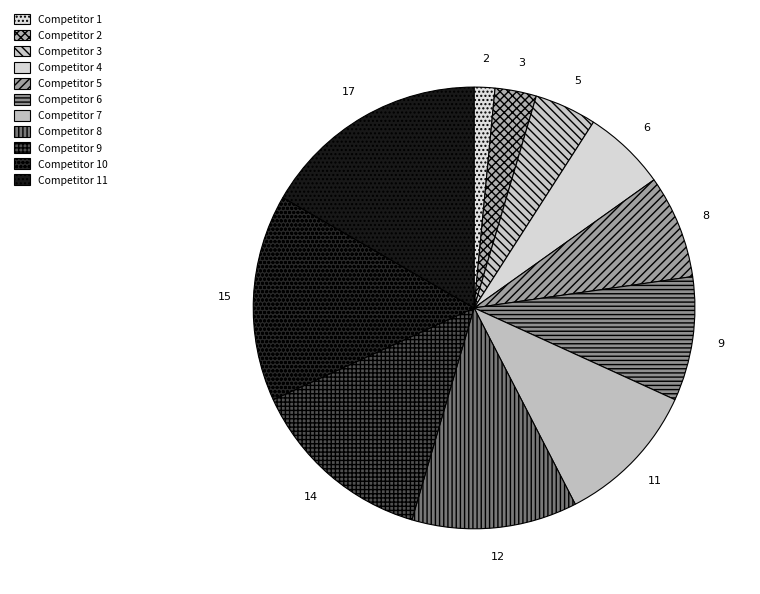

To the nearest percent, what is the difference between the largest and smallest slice percentages?

15%